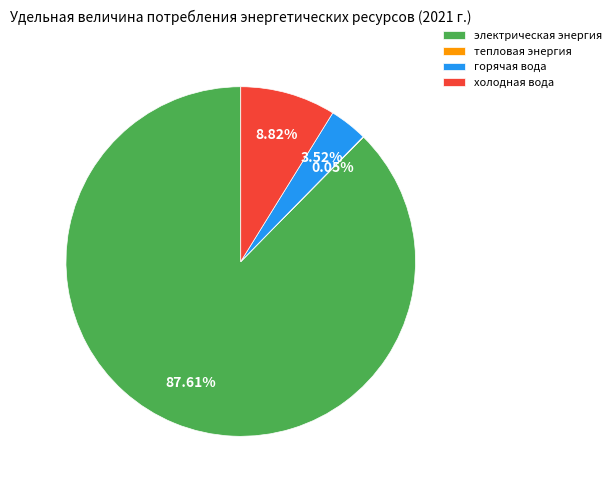

Do электрическая энергия and горячая вода together represent more than half of the pie?

Yes